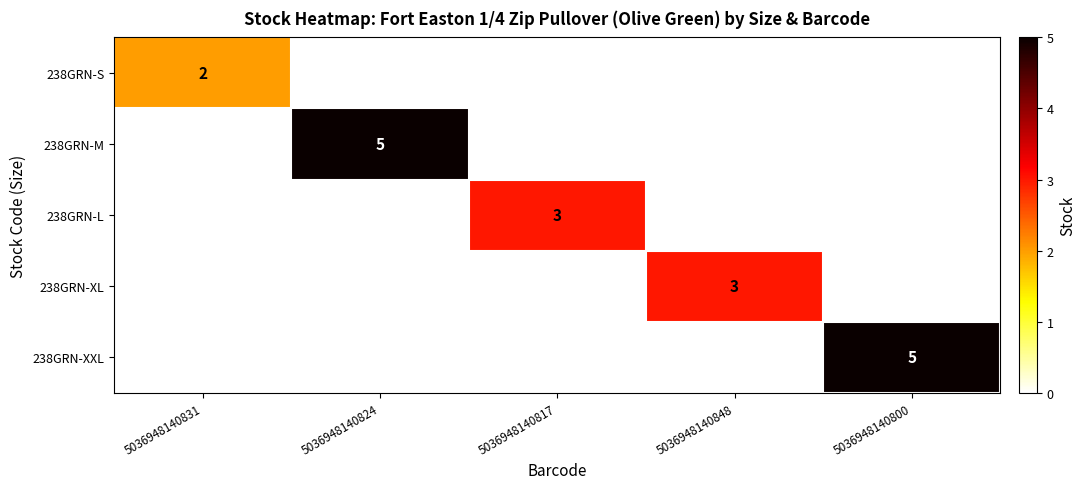

At which category is the sum across all series the highest?

5036948140824